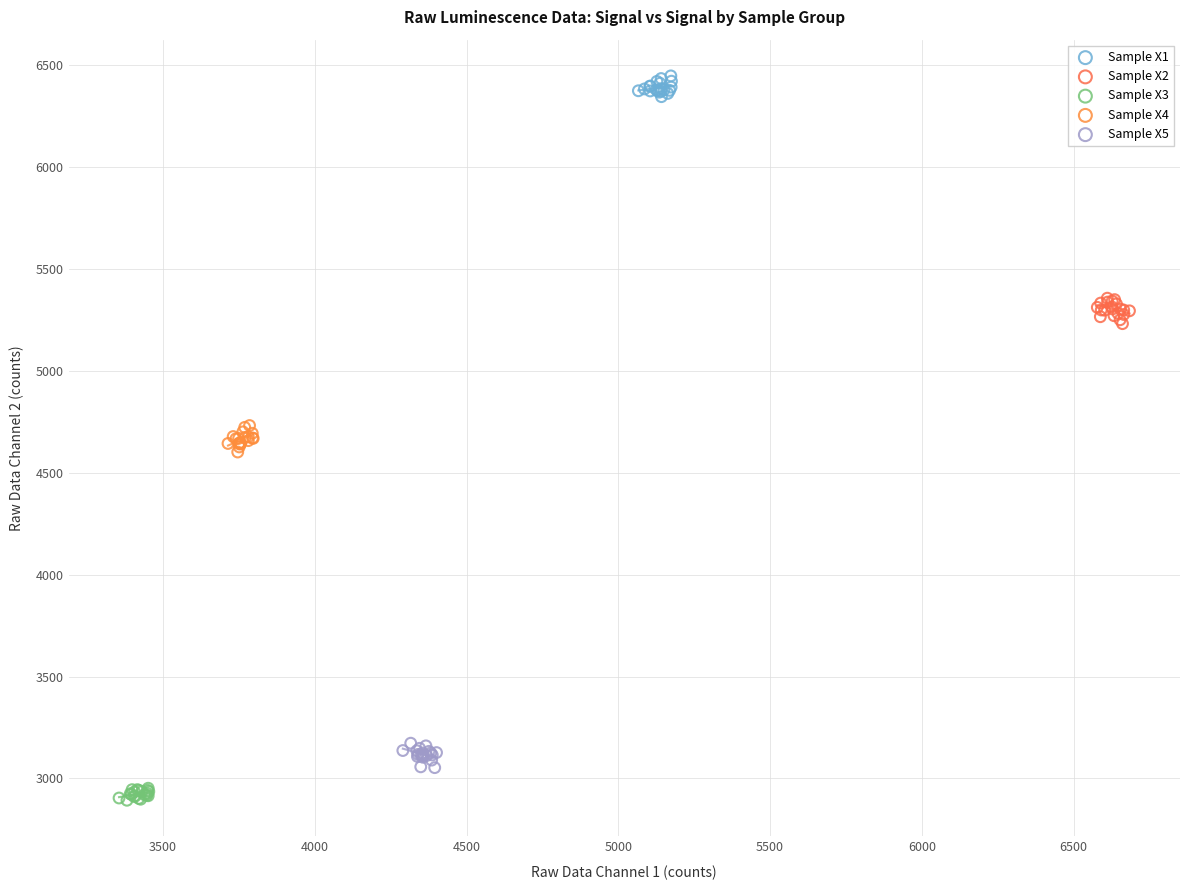

Which series contains the highest Y value?

Sample X1